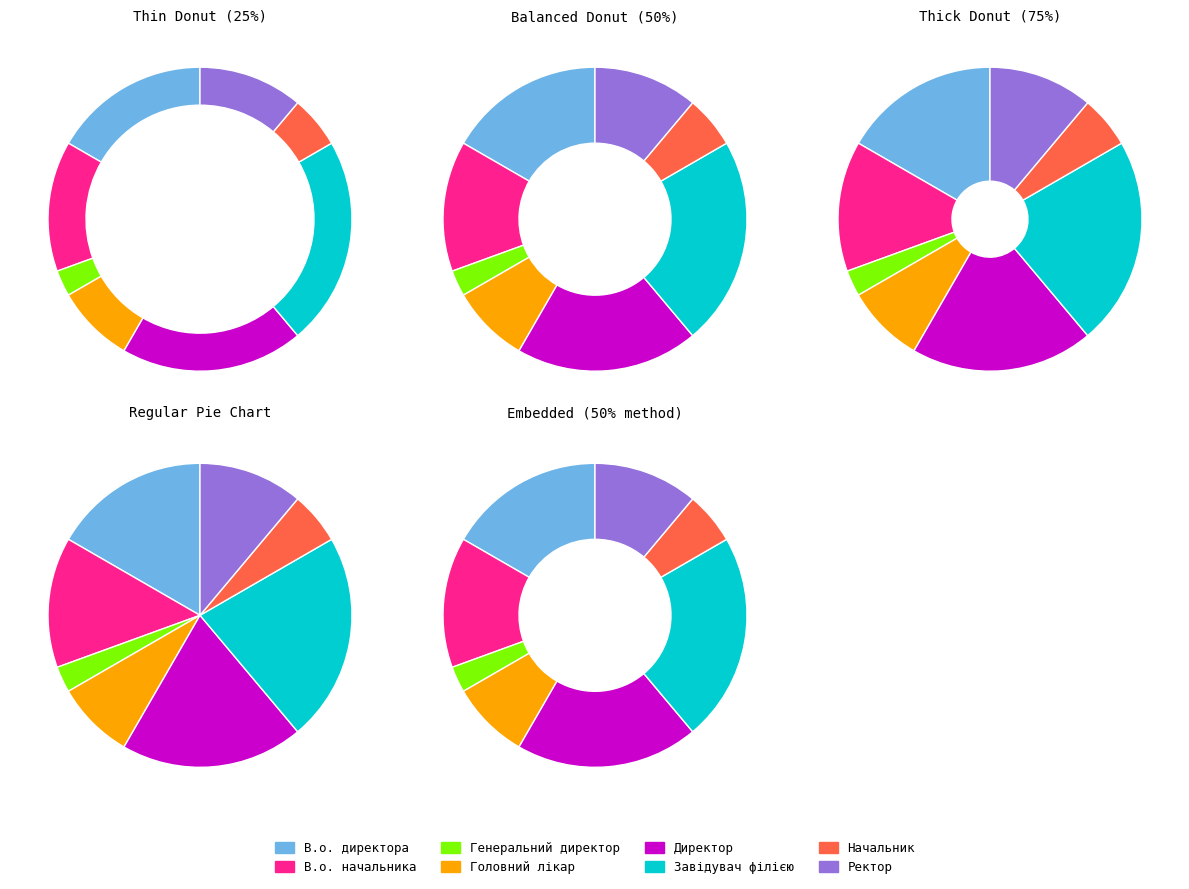

What percentage is NOT represented by В.о. директора?

83.3%